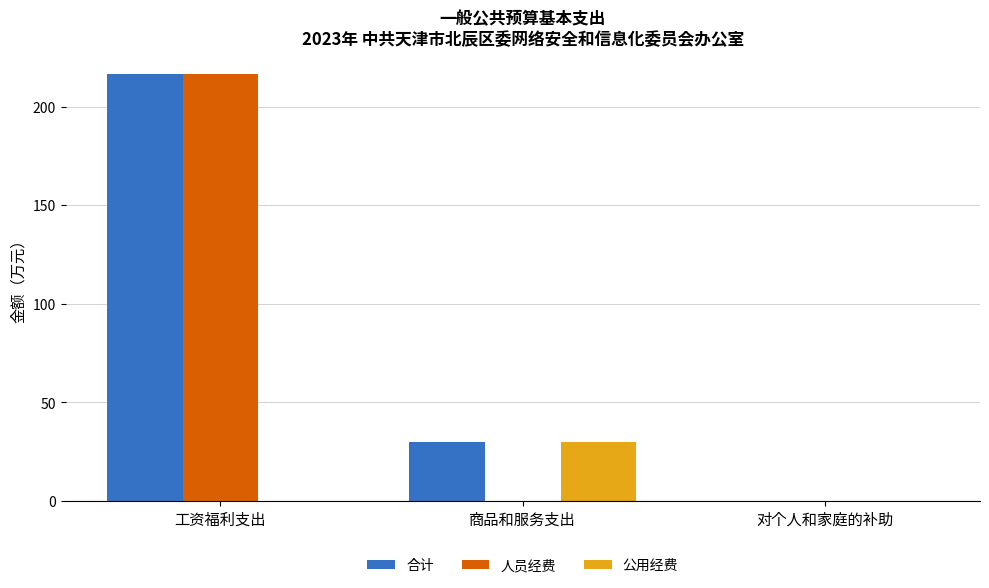

Read the 人员经费 value at 工资福利支出.

216.6